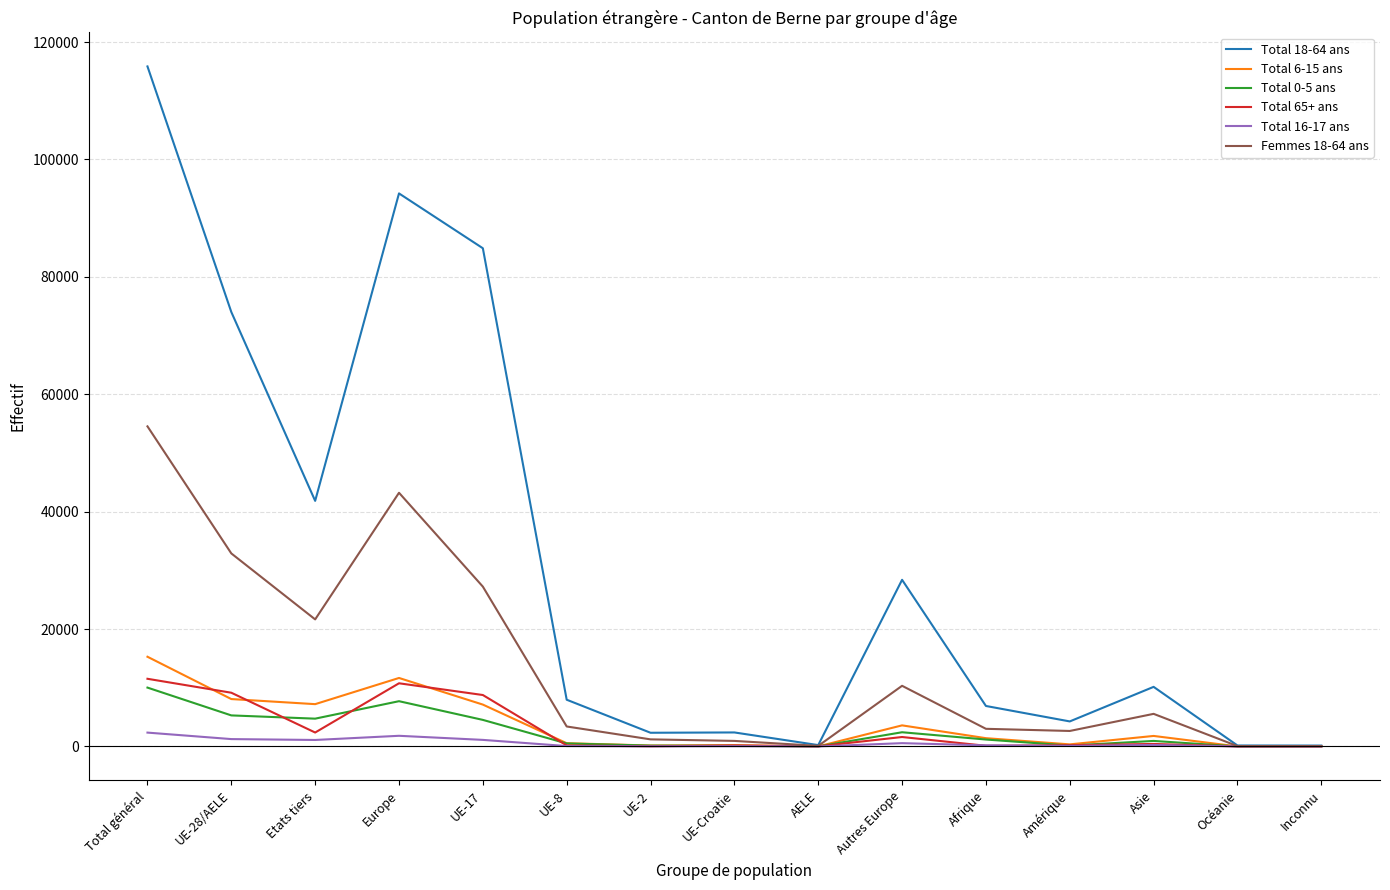

What is the maximum value shown in the chart?

115840